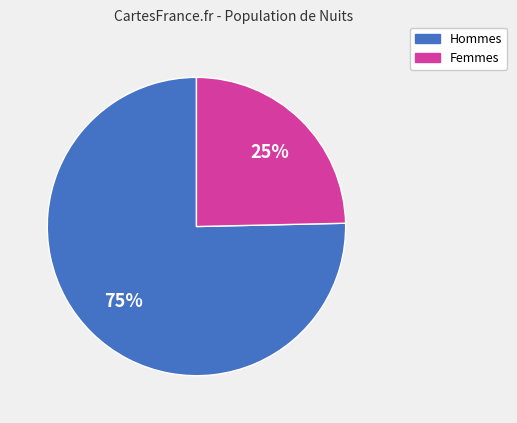

Count the number of slices in the pie.

2